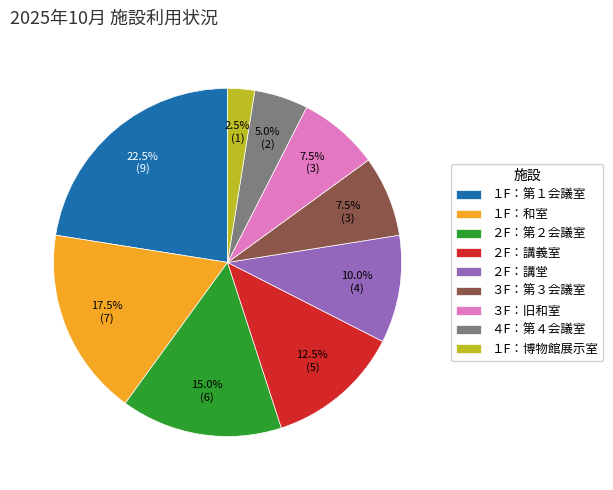

Is the sum of １F：和室 and １F：第１会議室 greater than half?

No